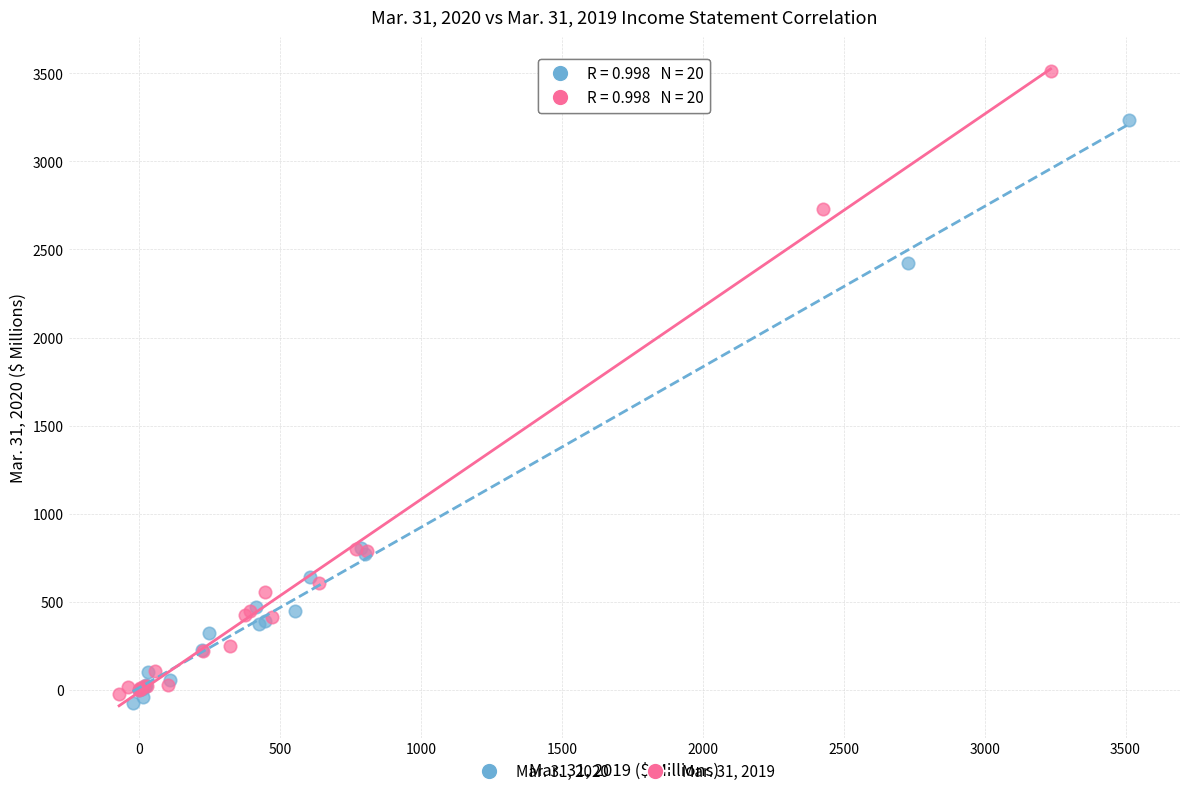

What are all the series names shown in the legend?

Mar. 31, 2020, Mar. 31, 2019